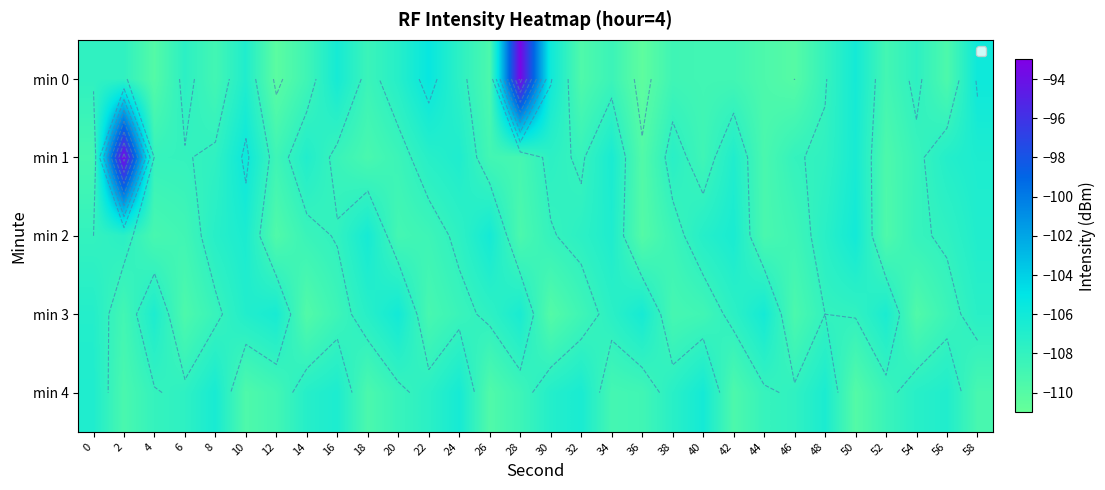

Which category has the highest value in the min 0 series?

28